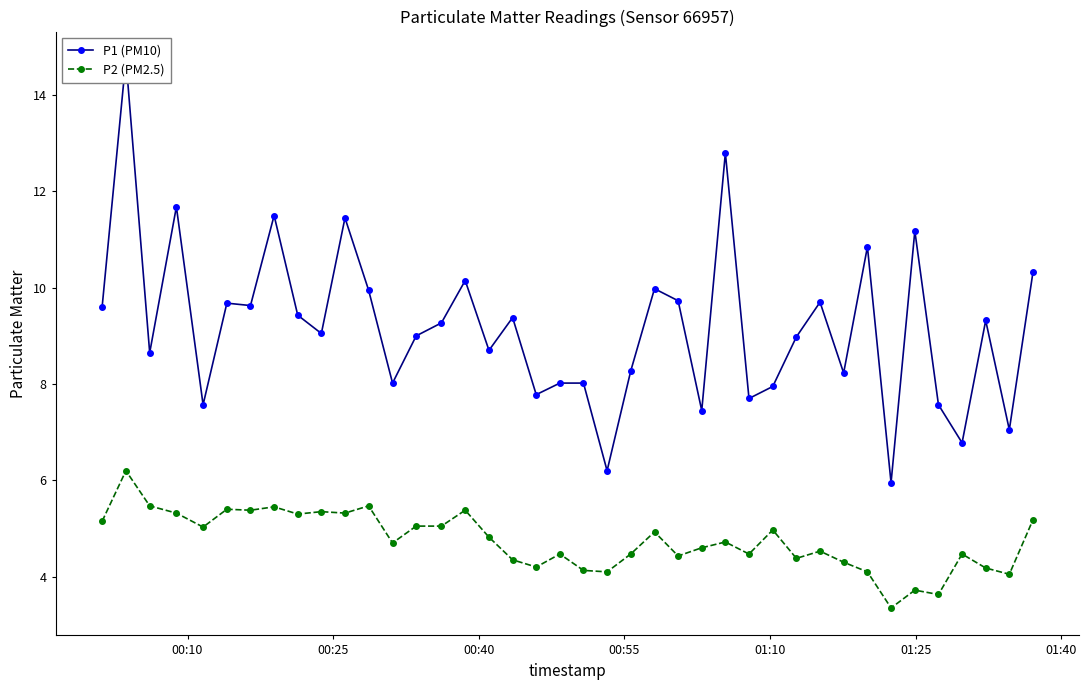

Reading left to right, what are all the values shown in this chart?

P1 (PM10): 9.6	14.8	8.7	11.7	7.6	9.7	9.6	11.5	9.4	9.1	11.4	9.9	8.0	9.0	9.3	10.2	8.7	9.4	7.8	8.0	8.0	6.2	8.3	10.0	9.7	7.5	12.8	7.7	8.0	9.0	9.7	8.2	10.8	6.0	11.2	7.6	6.8	9.3	7.0	10.3
P2 (PM2.5): 5.2	6.2	5.5	5.3	5.0	5.4	5.4	5.5	5.3	5.3	5.3	5.5	4.7	5.0	5.0	5.4	4.8	4.3	4.2	4.5	4.1	4.1	4.5	4.9	4.4	4.6	4.7	4.5	5.0	4.4	4.5	4.3	4.1	3.4	3.7	3.6	4.5	4.2	4.0	5.2